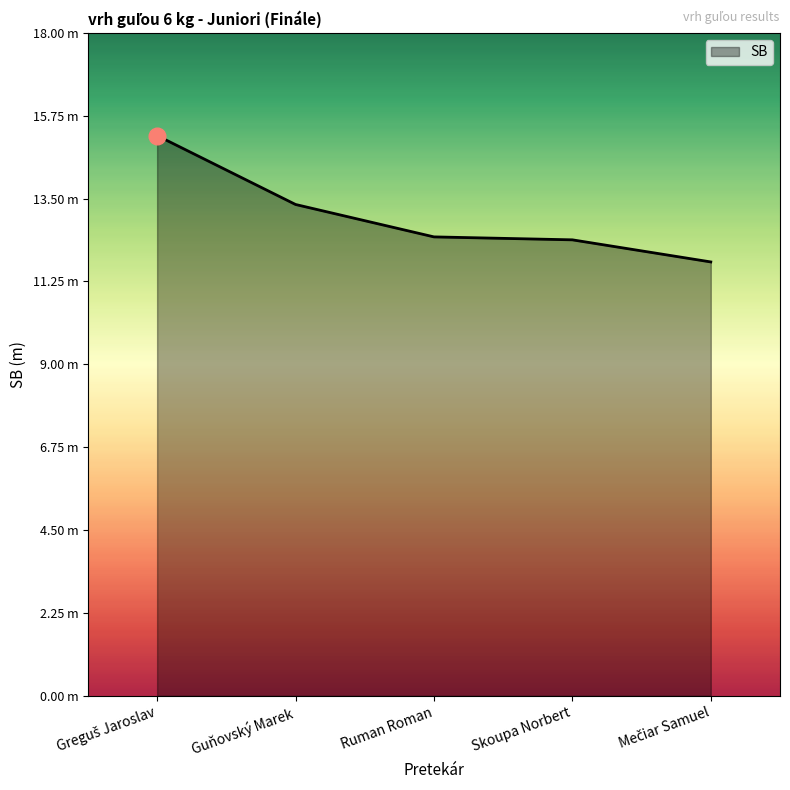

What value does the data have at Greguš Jaroslav?

15.2